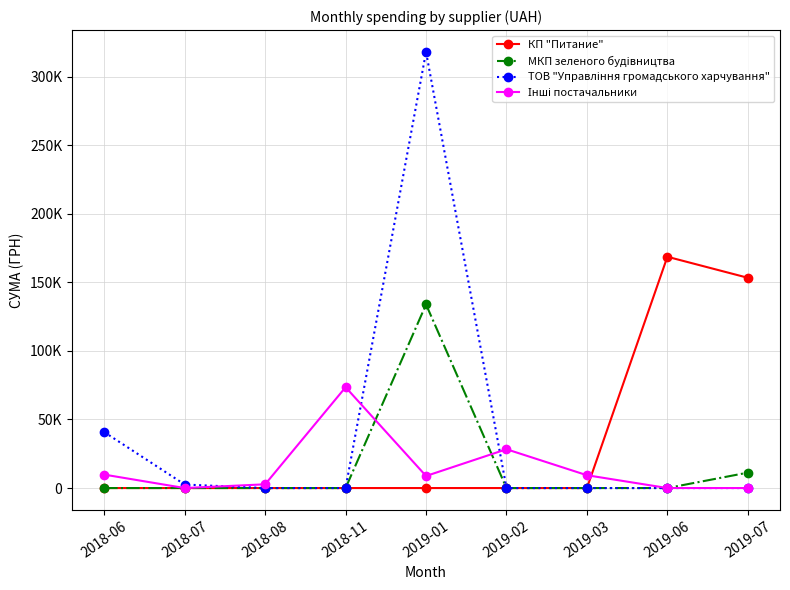

True or false: ТОВ "Управління громадського харчування" and МКП зеленого будiвництва cross at least once.

False